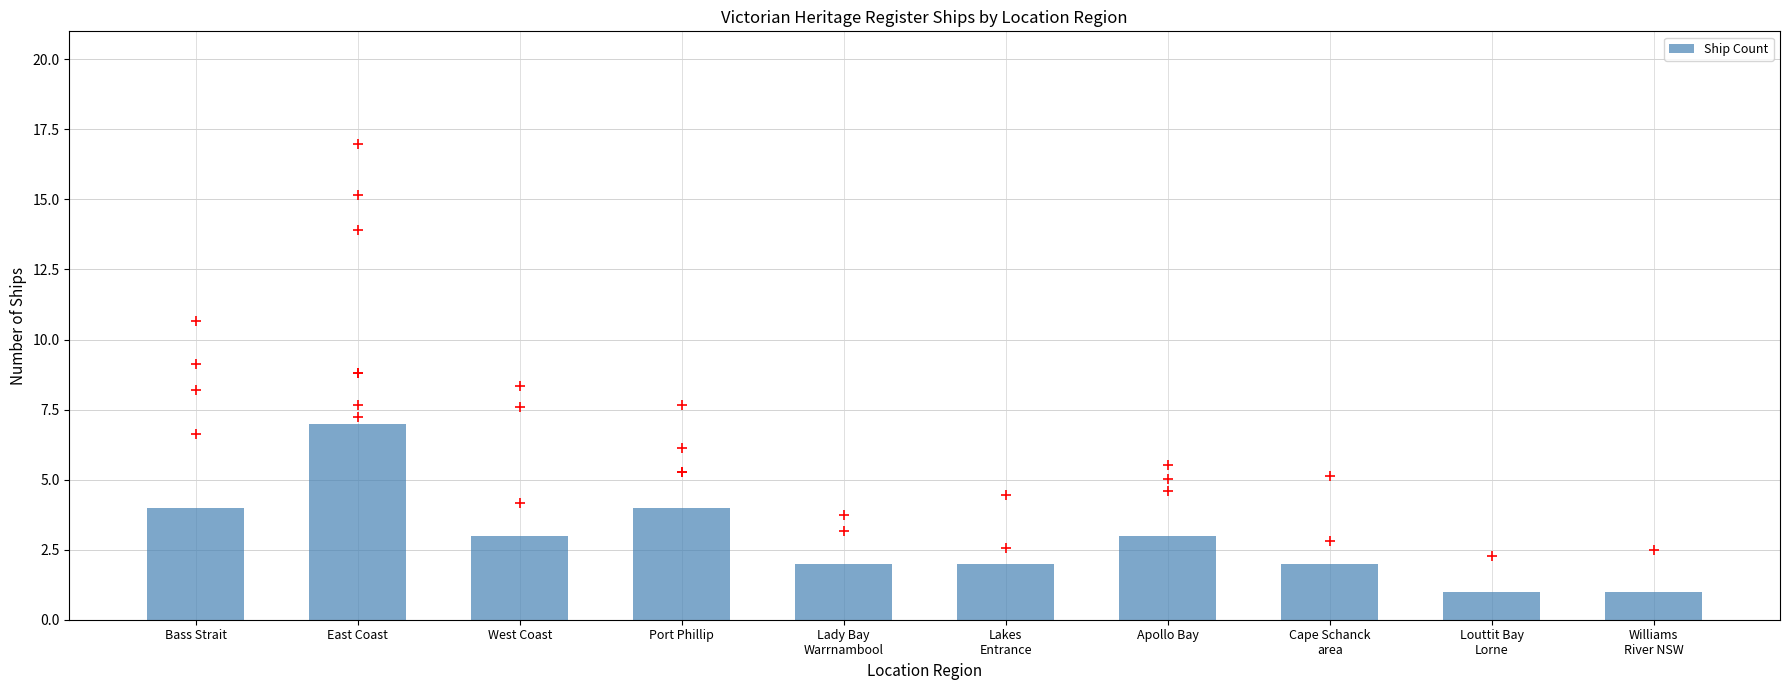

What is the change in value from Port Phillip to Cape Schanck
area?

-2